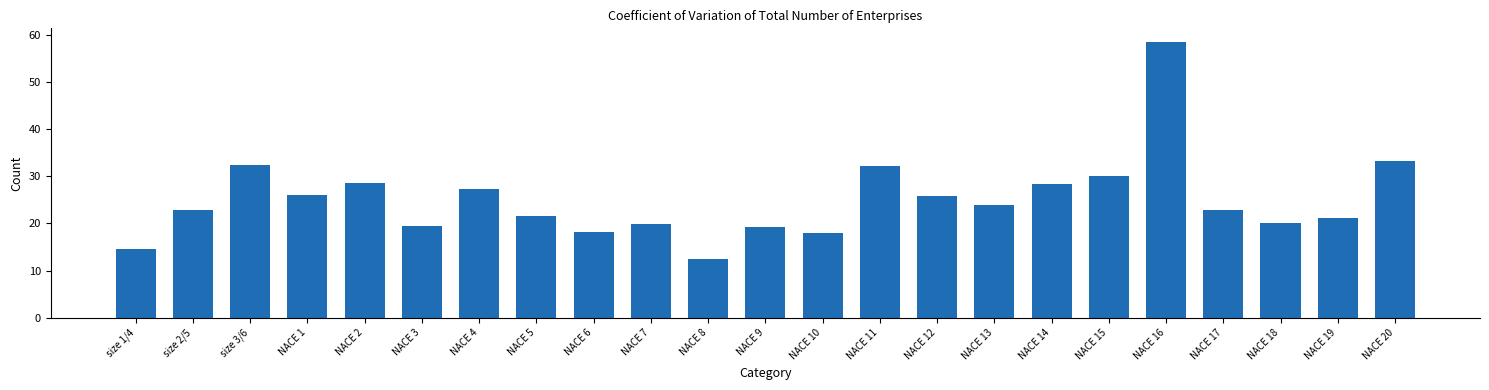

The value at NACE 11 is 32.2. True or false?

True